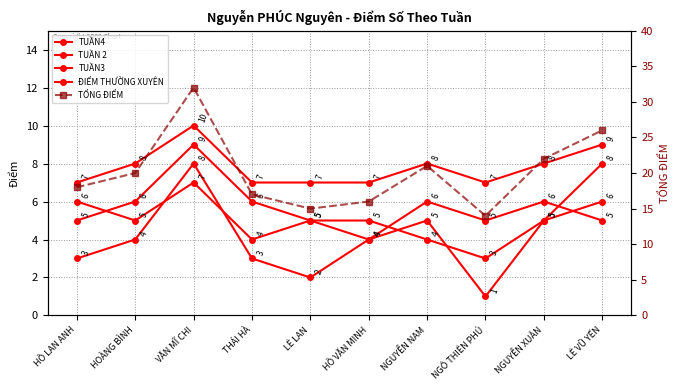

What are all the series names shown in the legend?

TUẦN4, TUẦN 2, TUẦN3, ĐIỂM THƯỜNG XUYÊN, TỔNG ĐIỂM